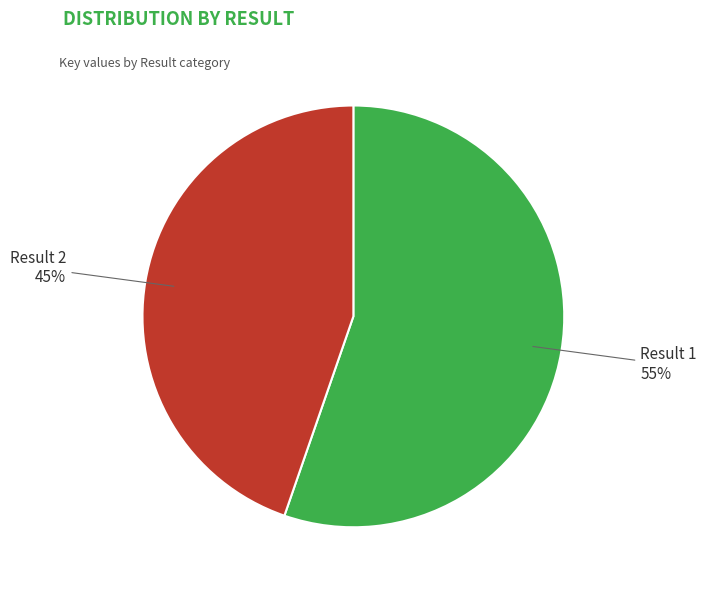

How many slices are in this pie chart?

2